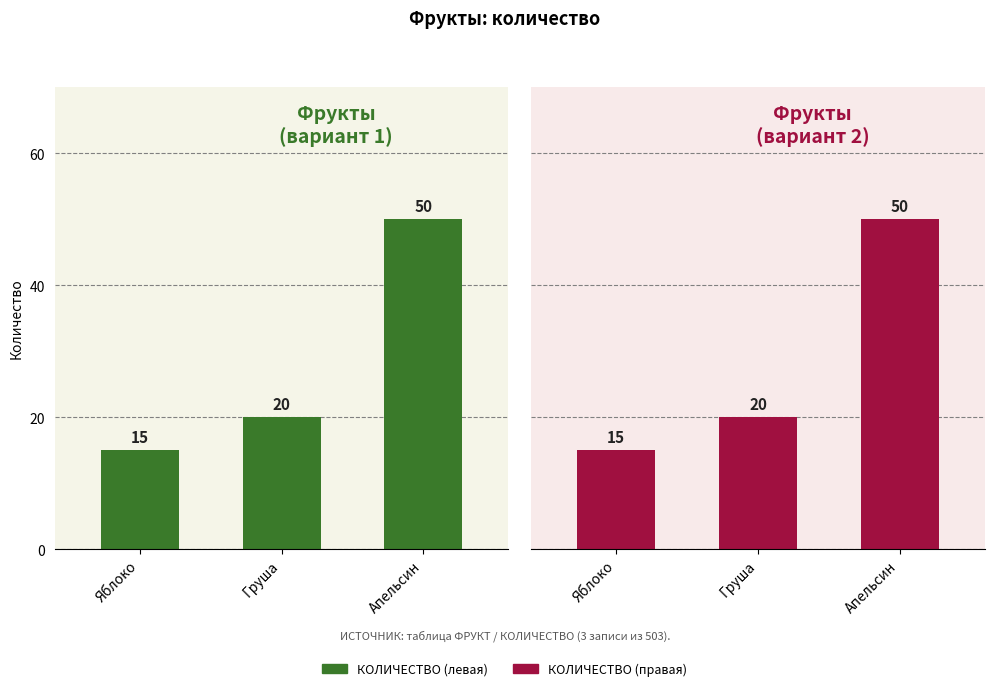

Which series has the largest total across all categories?

КОЛИЧЕСТВО (левая)